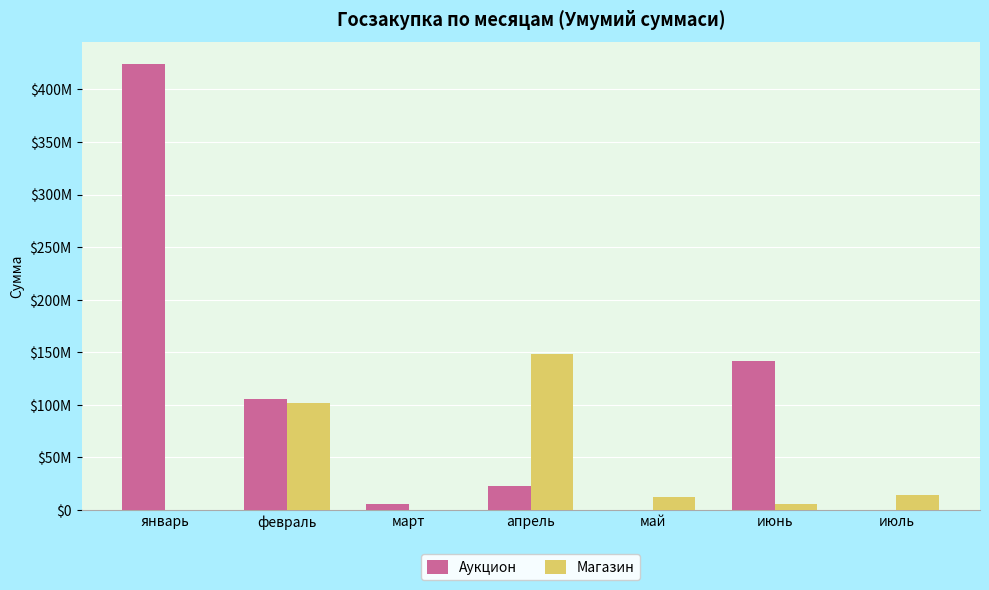

What is the sum of all Аукцион values?

698550390